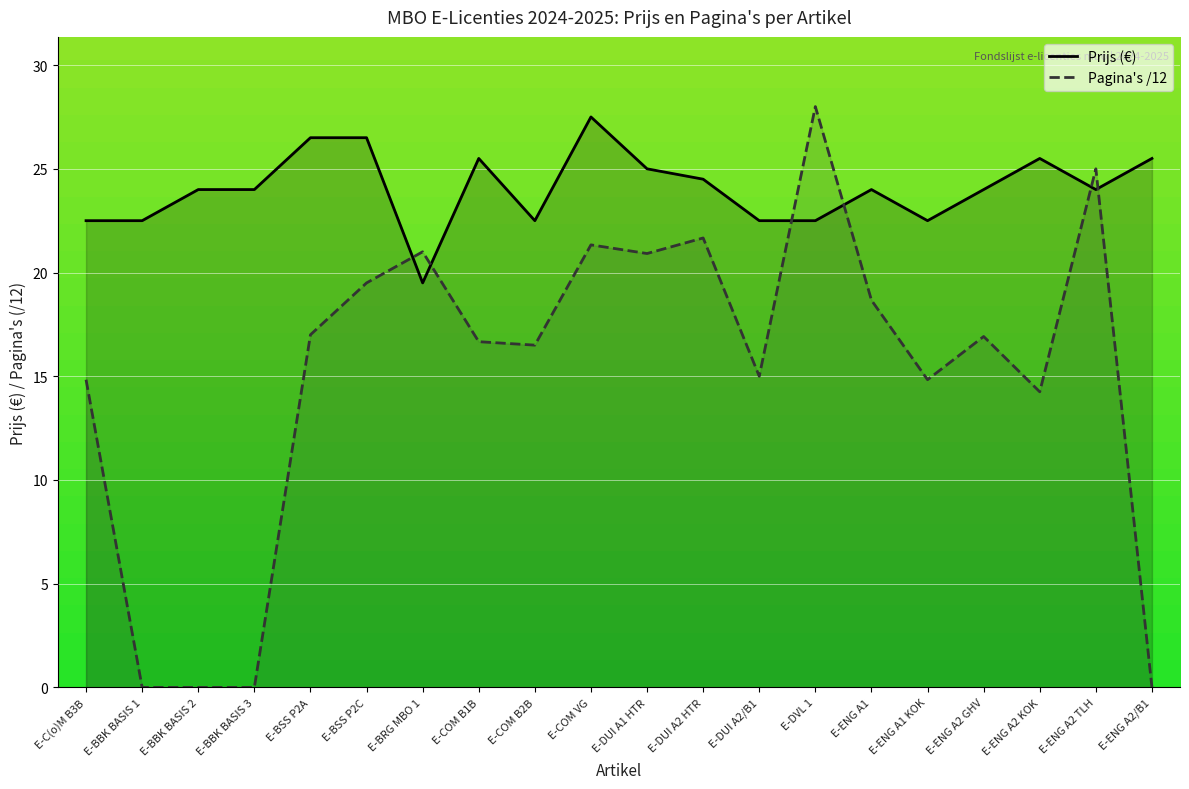

At which category does Prijs reach its first local peak?

E-COM B1B